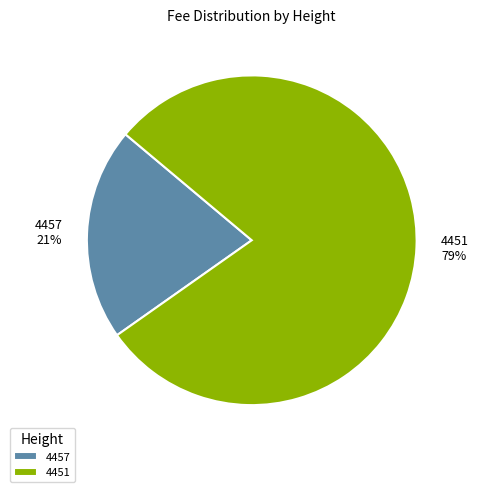

To the nearest percent, what is the difference between the largest and smallest slice percentages?

58%